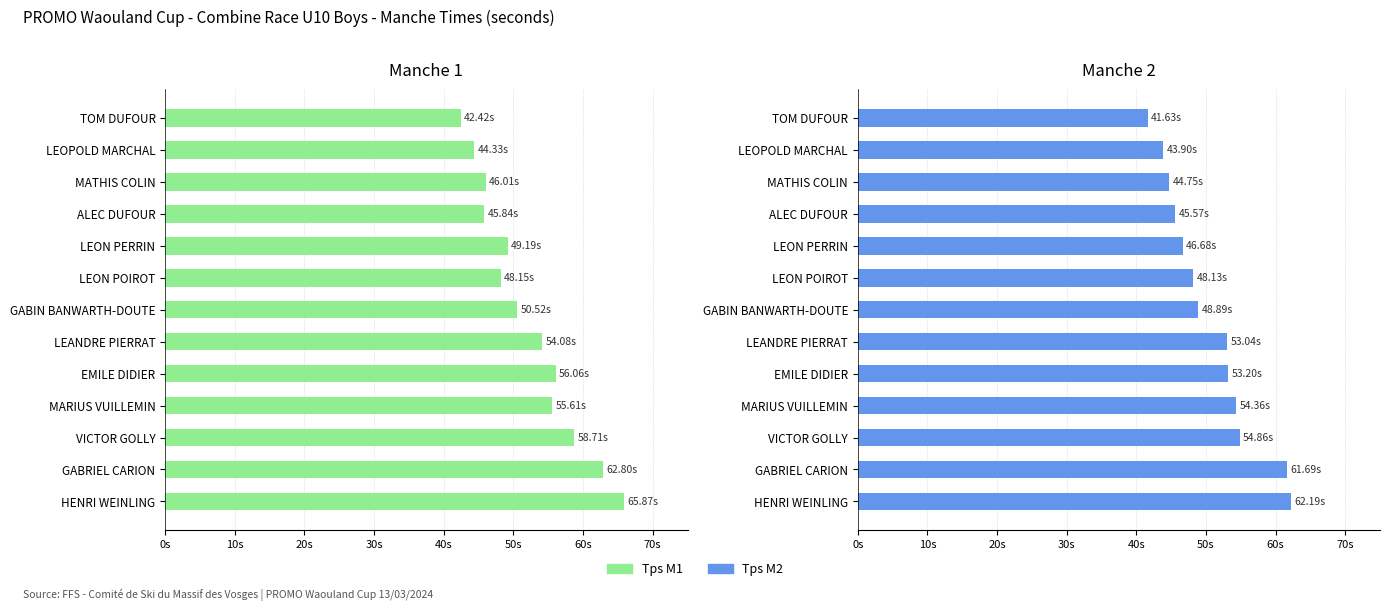

List the series in order of their overall mean, lowest first.

Tps M2, Tps M1